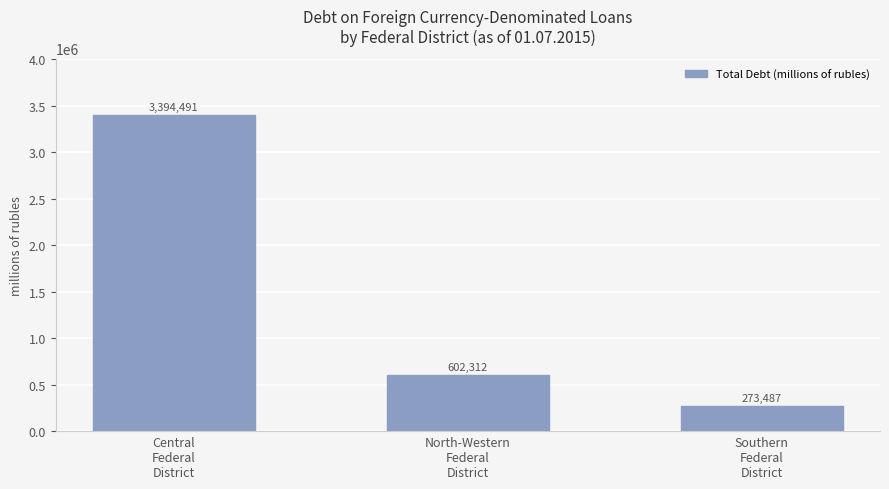

At which category does the chart reach its peak across all series?

Central
Federal
District